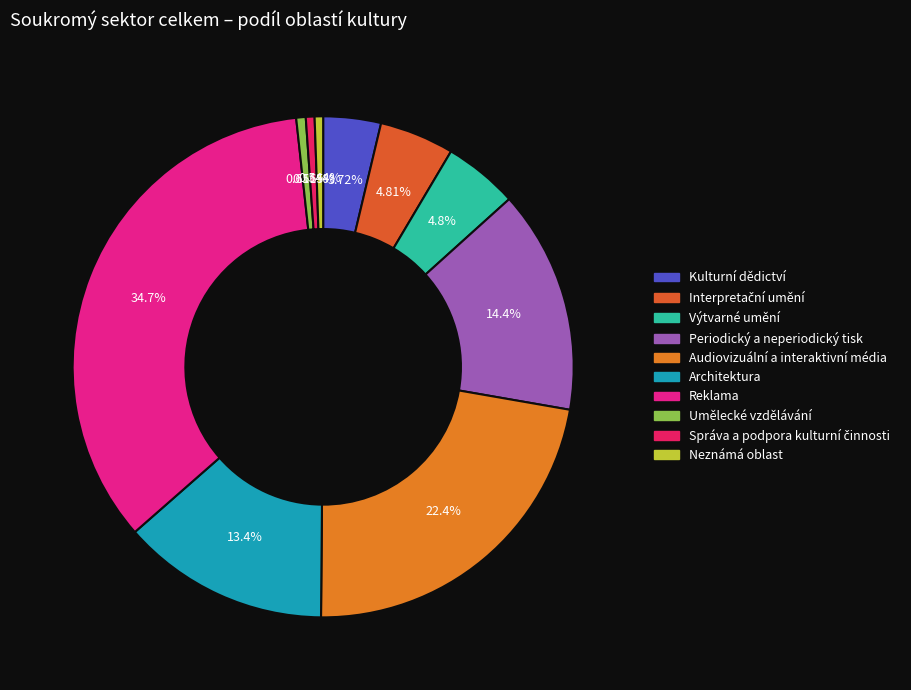

To the nearest percent, what is the difference between the largest and smallest slice percentages?

34%